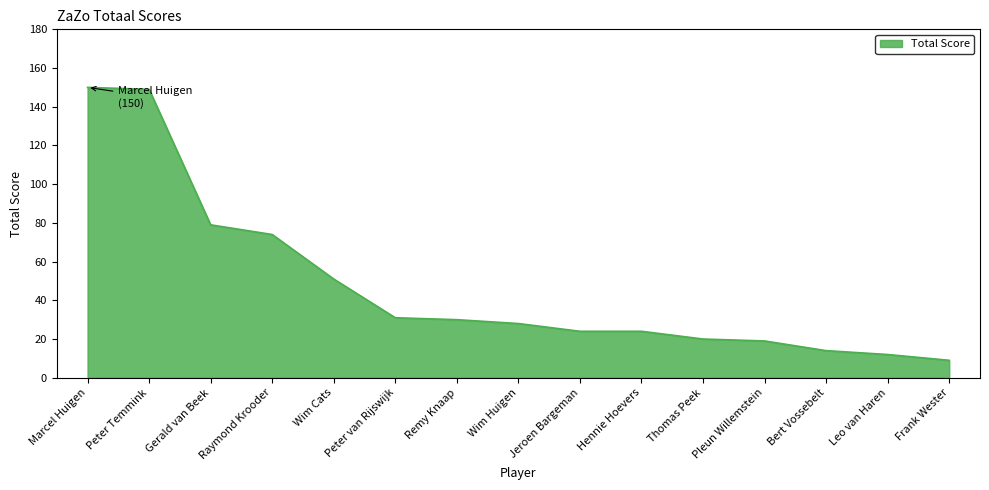

Reading left to right, what are all the values shown in this chart?

Marcel Huigen=150	Peter Temmink=149	Gerald van Beek=79	Raymond Krooder=74	Wim Cats=51	Peter van Rijswijk=31	Remy Knaap=30	Wim Huigen=28	Jeroen Bargeman=24	Hennie Hoevers=24	Thomas Peek=20	Pleun Willemstein=19	Bert Vossebelt=14	Leo van Haren=12	Frank Wester=9